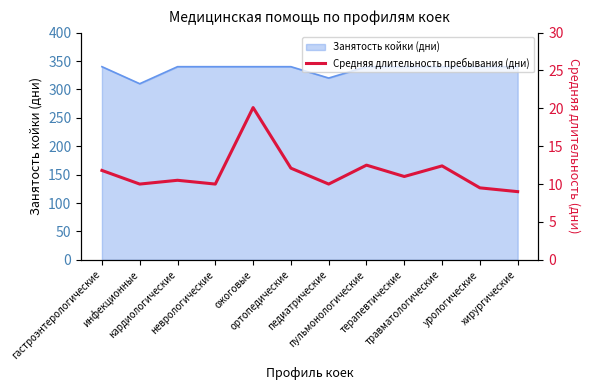

How many values are below 11?

6